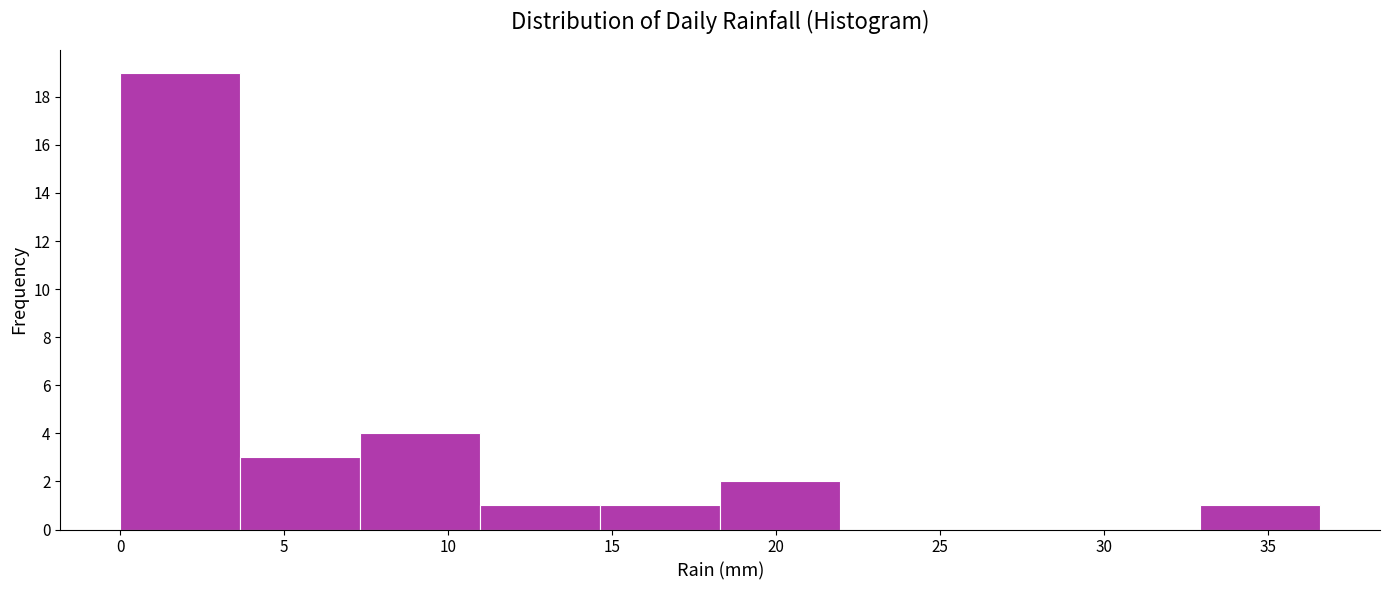

What is the height of the bar covering 18.5 to 22.0 on the x-axis? Neither the bar edges nor the heights are printed on the chart, so give them approximately, as read against the axes.

2